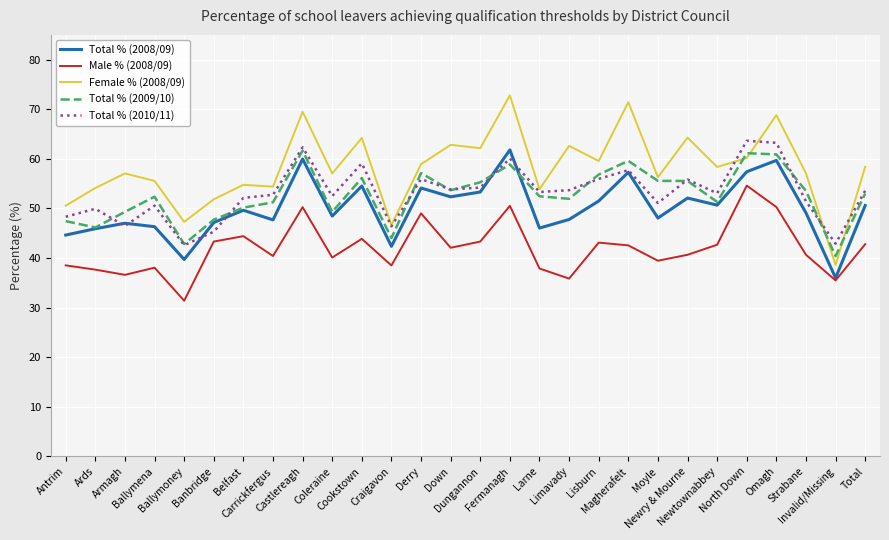

What is the total value across all series at Magherafelt?

288.6